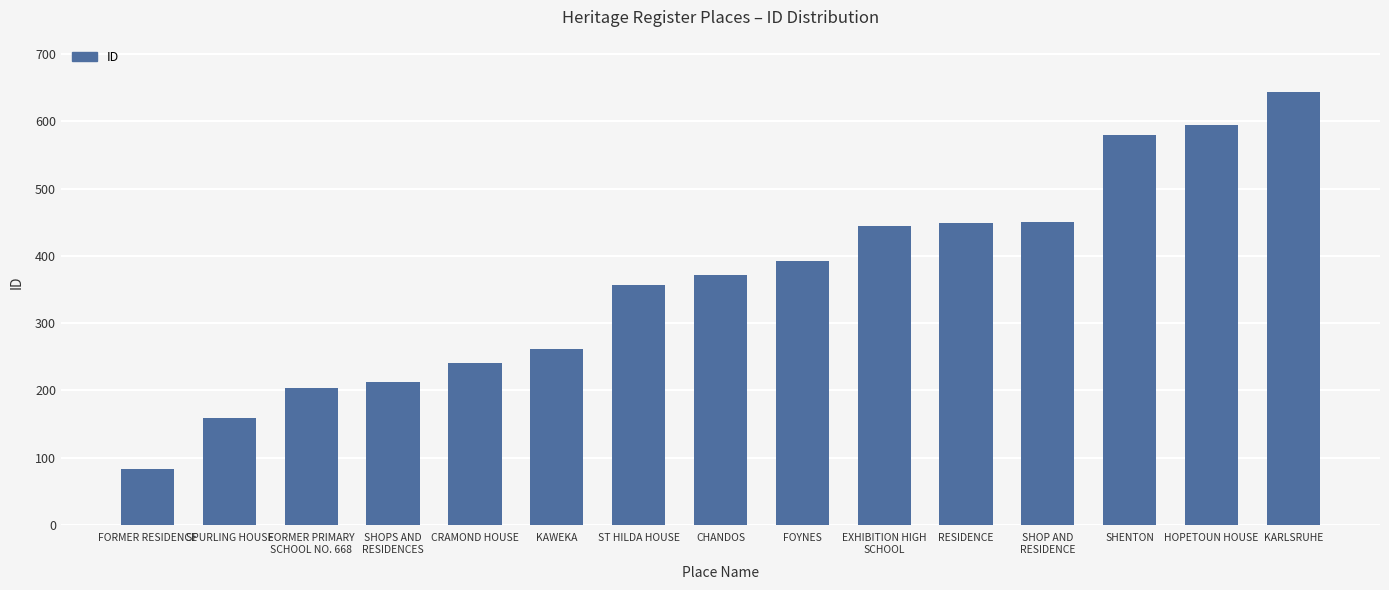

What is the difference between the values at CRAMOND HOUSE and SPURLING HOUSE?

82